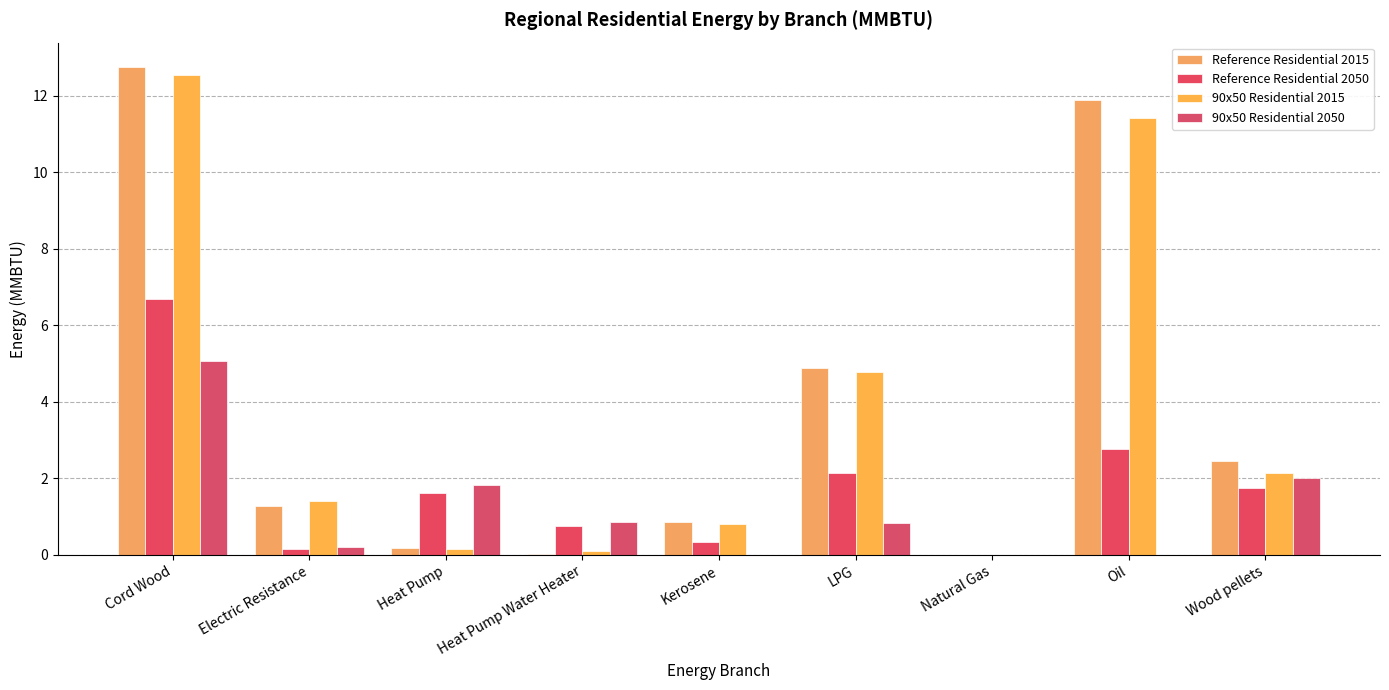

Are the bars horizontal?

No